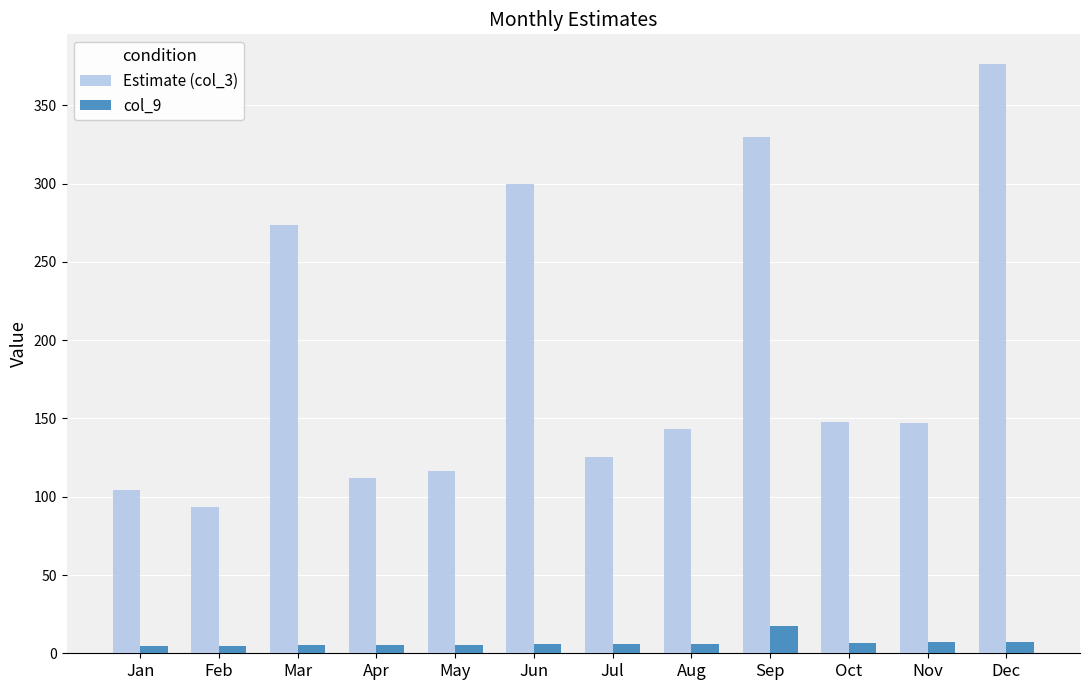

Which series has the largest total across all categories?

Estimate (col_3)